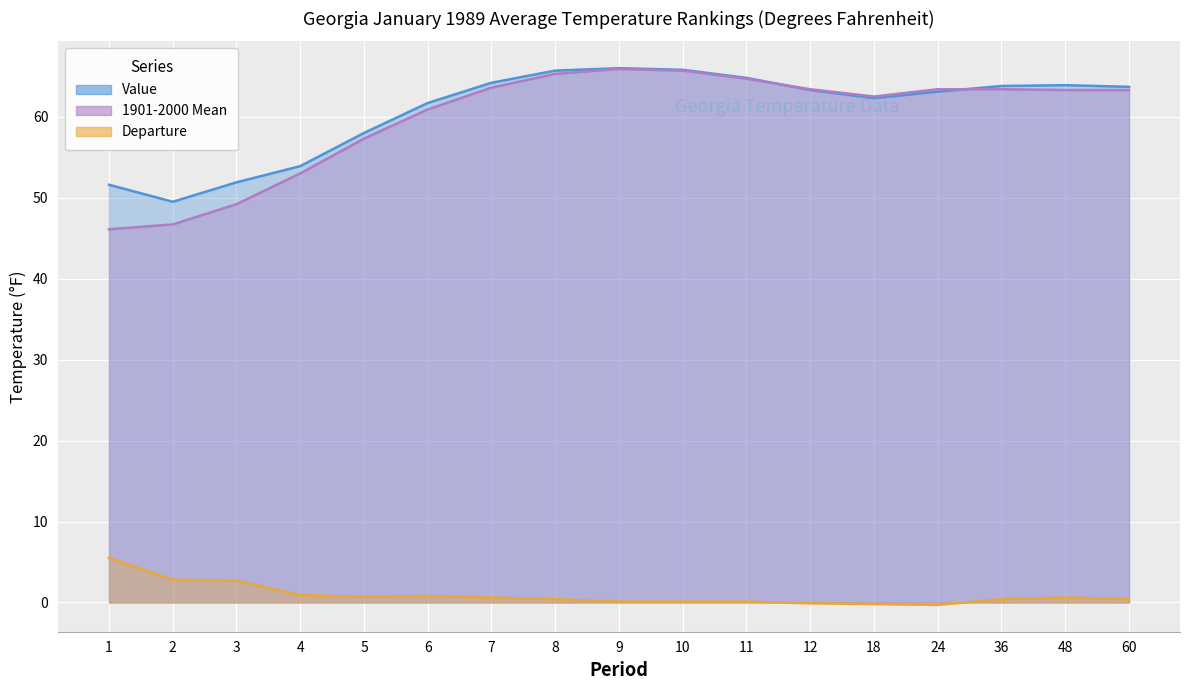

What are all the series names shown in the legend?

Value, 1901-2000 Mean, Departure